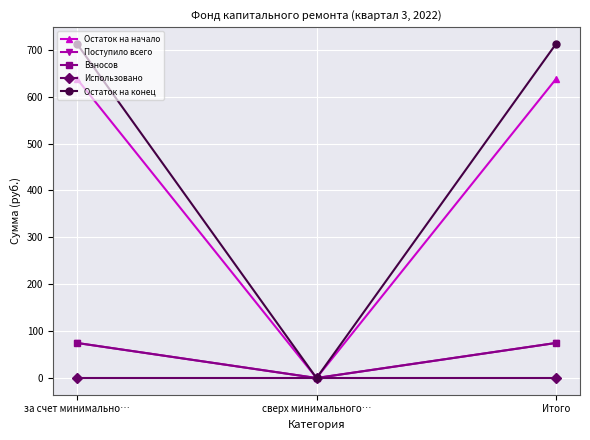

What is the average value of the Остаток на начало series?

425.2